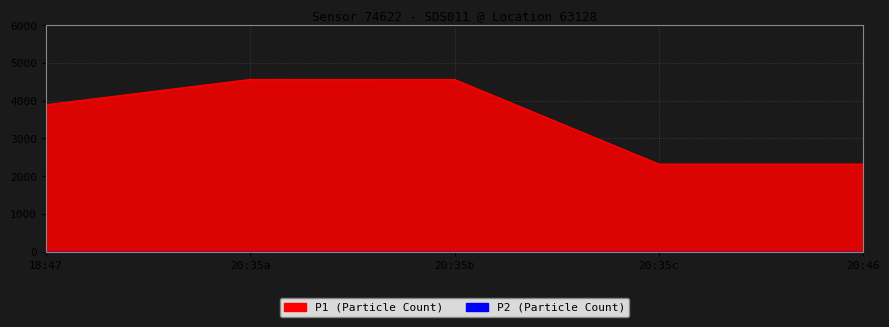

Rank the categories by value from highest to lowest.

20:35a, 20:35b, 18:47, 20:35c, 20:46